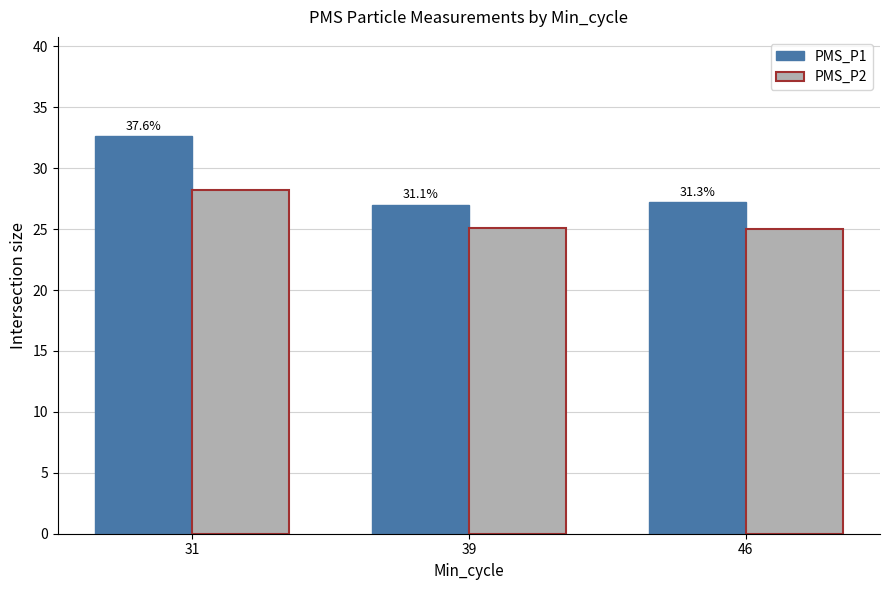

Reading left to right, list all the values displayed in this chart.

PMS_P1: 32.6	27.0	27.2
PMS_P2: 28.2	25.1	25.0